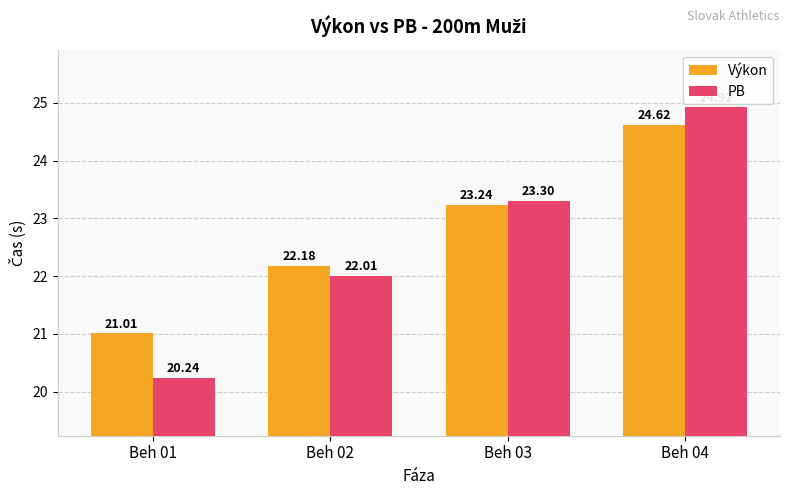

Which series has the largest range (max minus min)?

PB